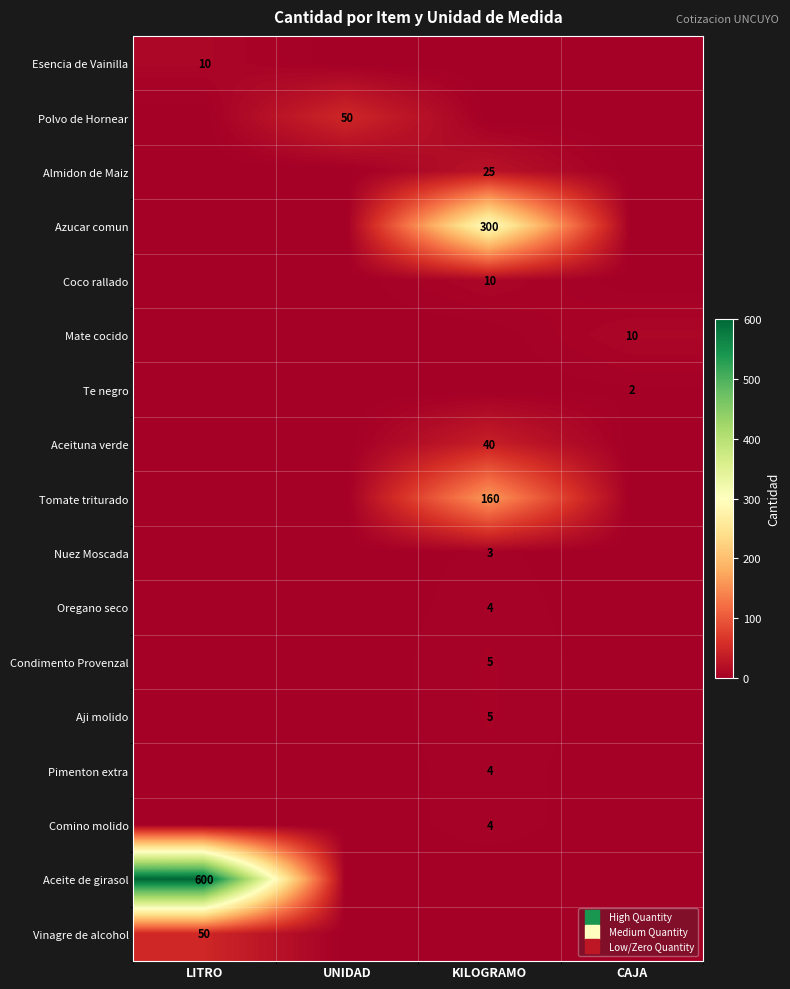

Where is Esencia de Vainilla nearest to the value 5?

LITRO